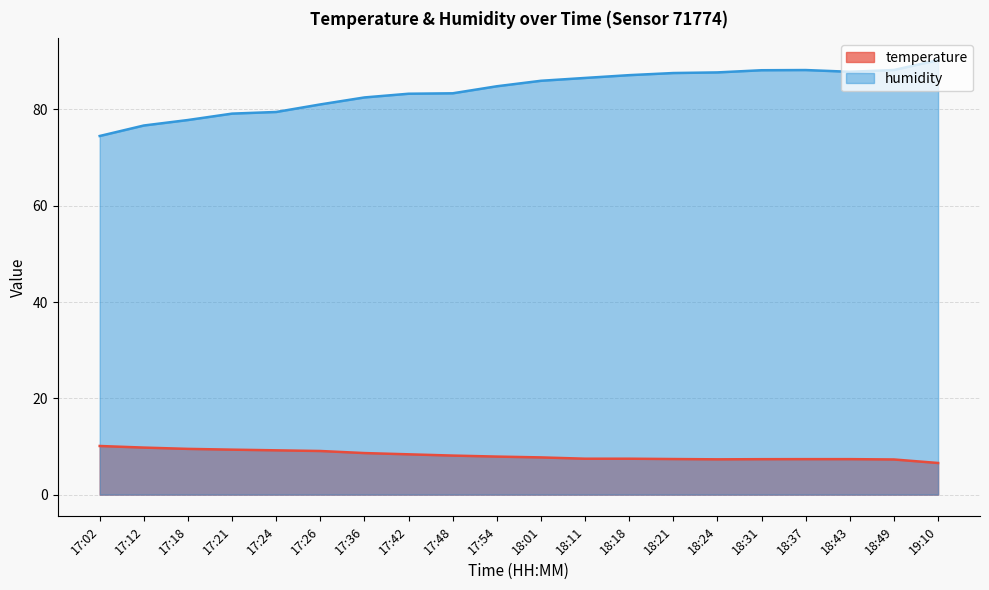

What are all the series names shown in the legend?

temperature, humidity